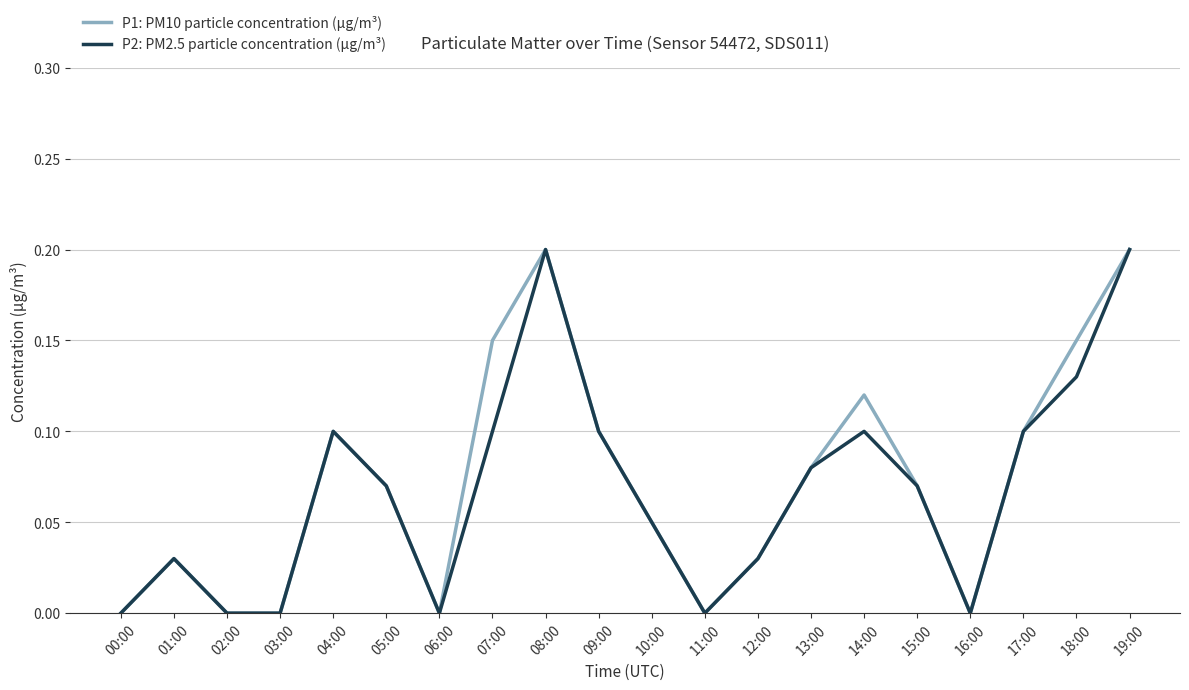

What is the sum of all P2: PM2.5 particle concentration (µg/m³) values?

1.4